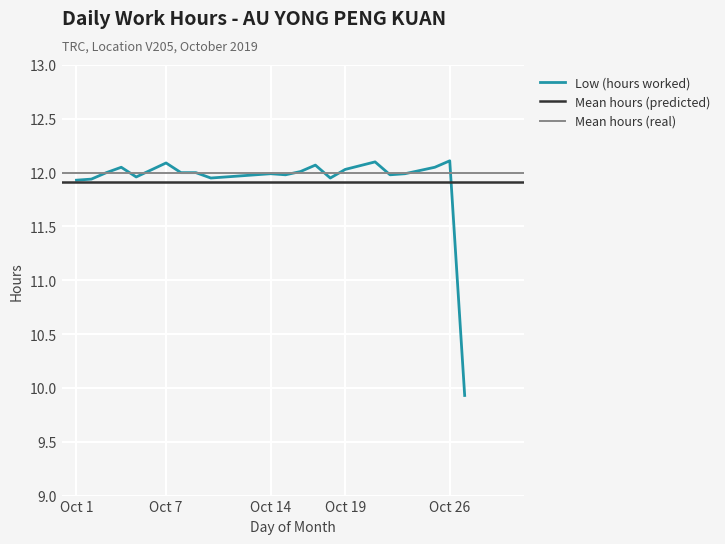

What is the sum of the values at Oct 1 and Oct 7?

24.0